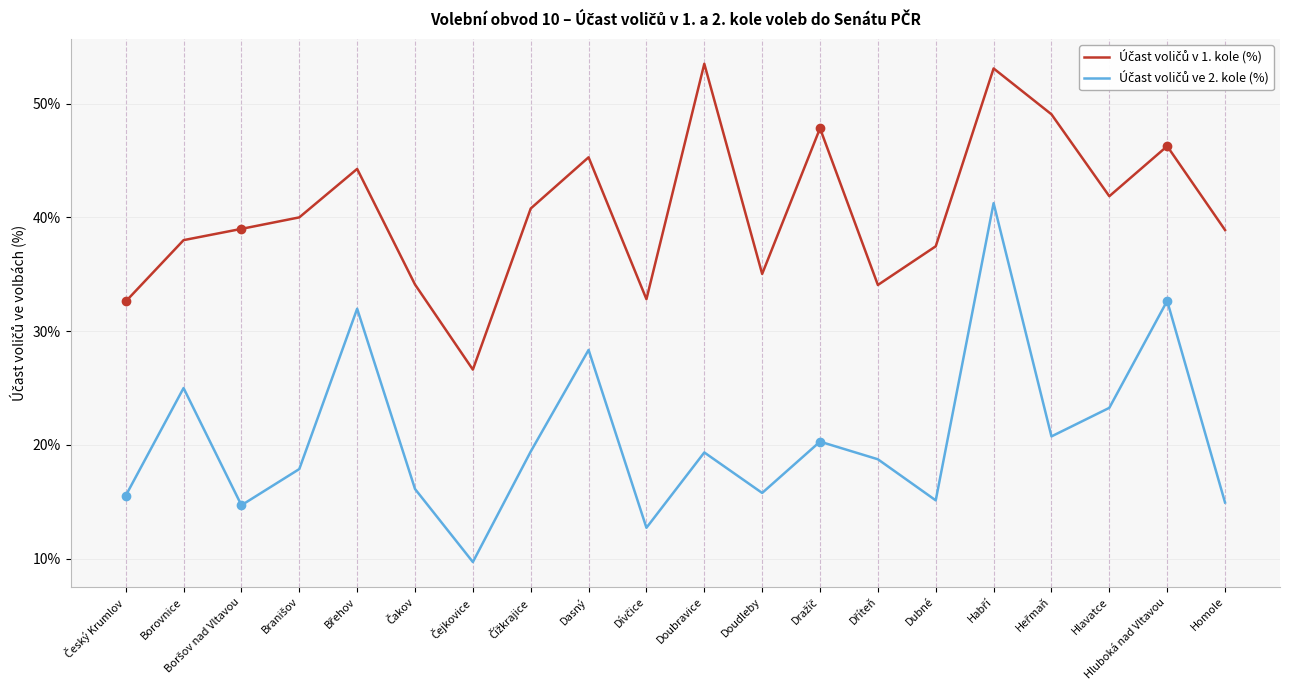

What position from the right is Homole?

1